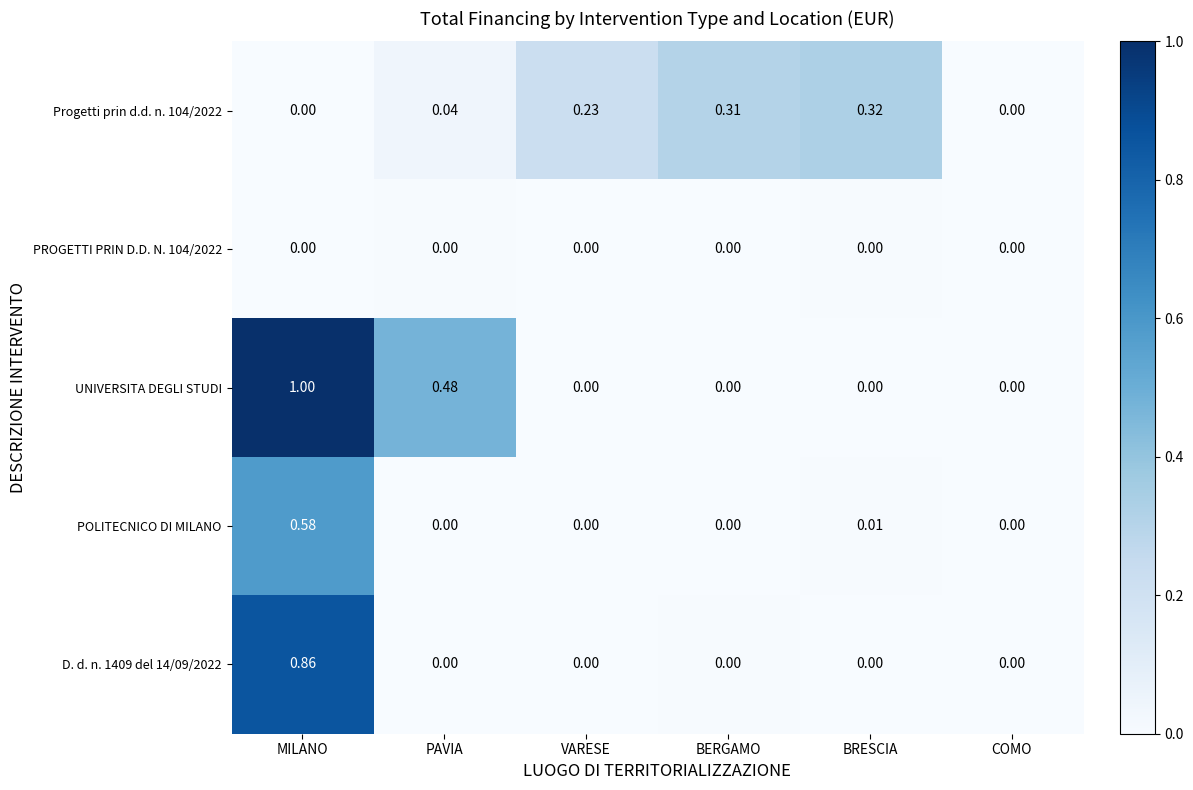

Which series has the largest range (max minus min)?

UNIVERSITA DEGLI STUDI